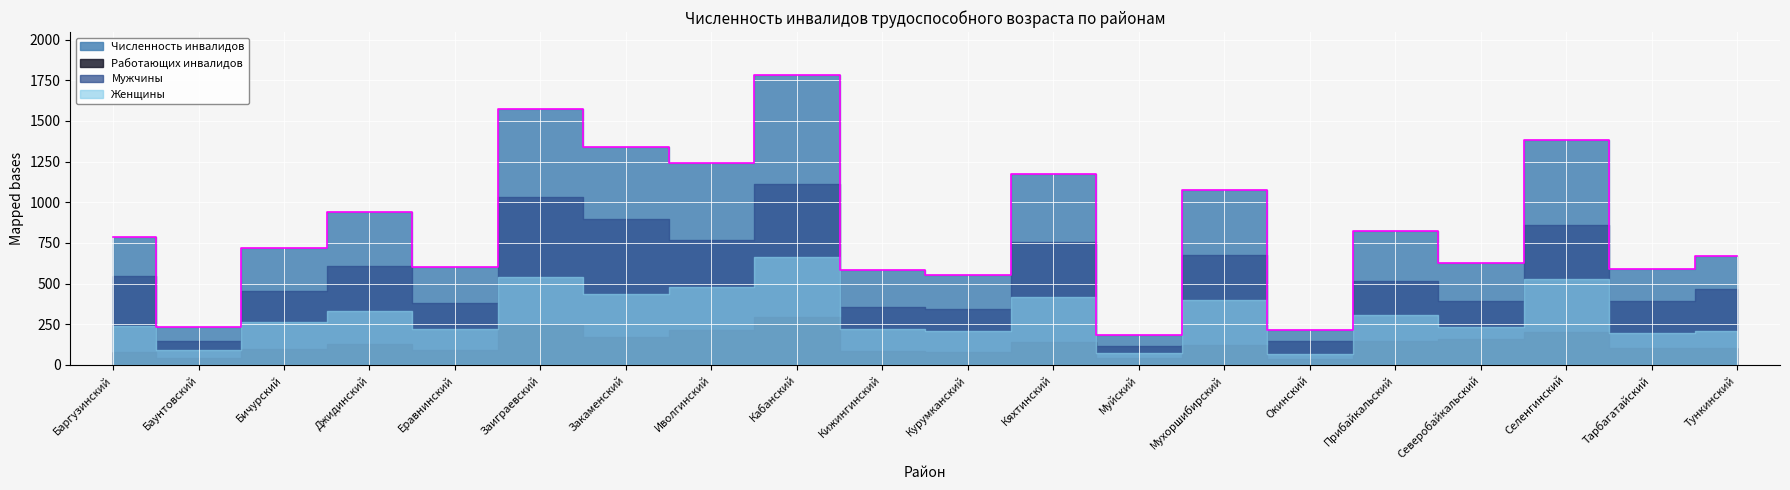

True or false: Мужчины has a value of 560 at Кижингинский.

False